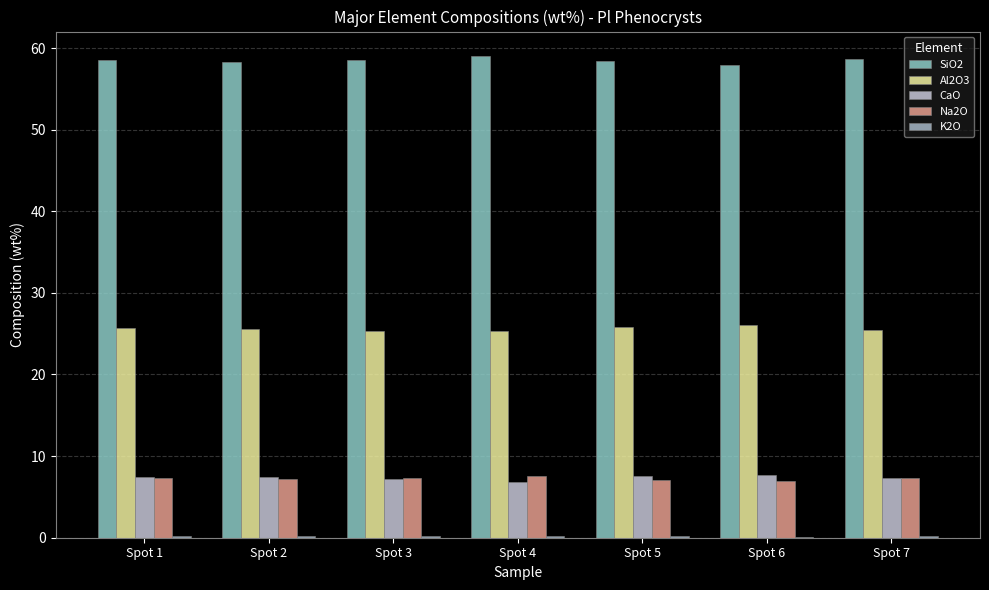

List the series in order of their peak value, lowest first.

K2O, Na2O, CaO, Al2O3, SiO2